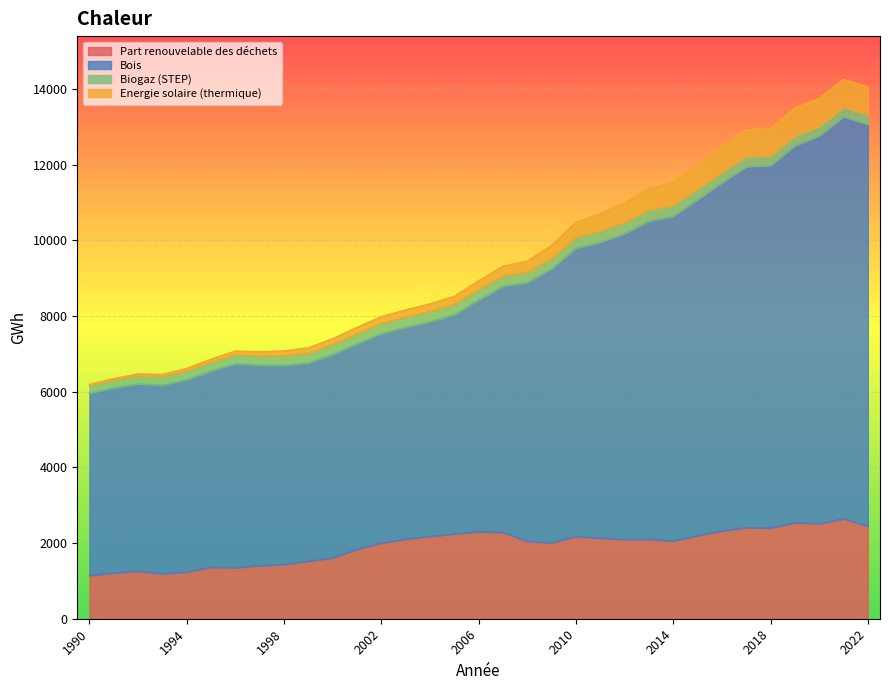

Which category has the highest value in the Energie solaire (thermique) series?

2021